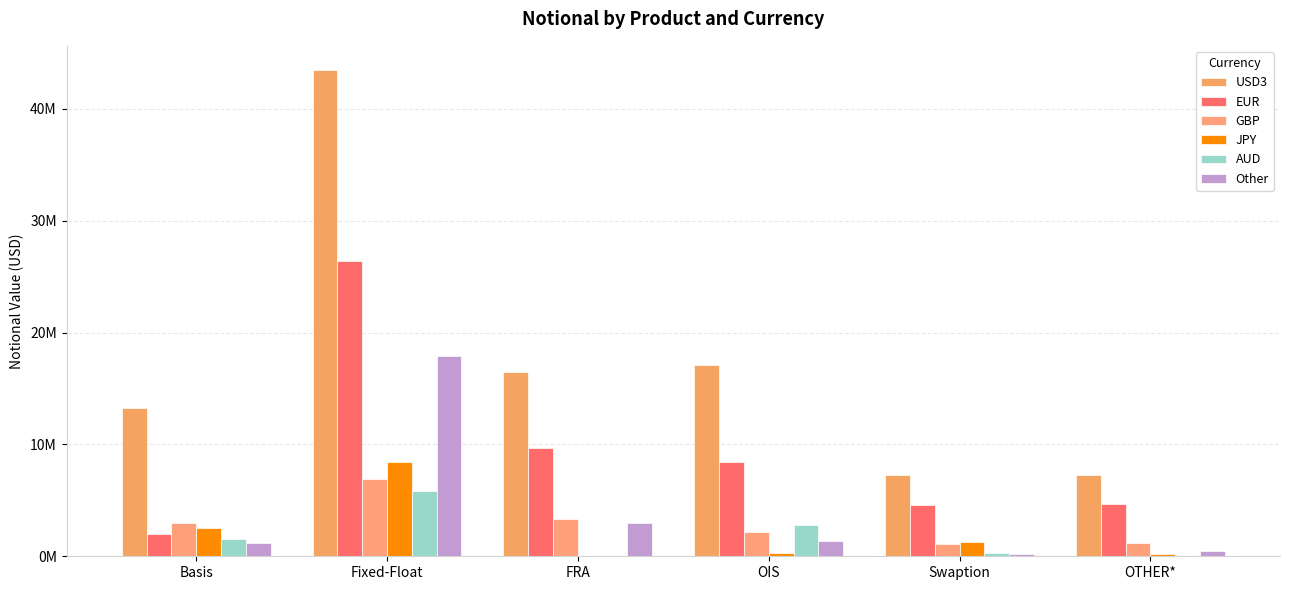

What are all the series names shown in the legend?

USD3, EUR, GBP, JPY, AUD, Other